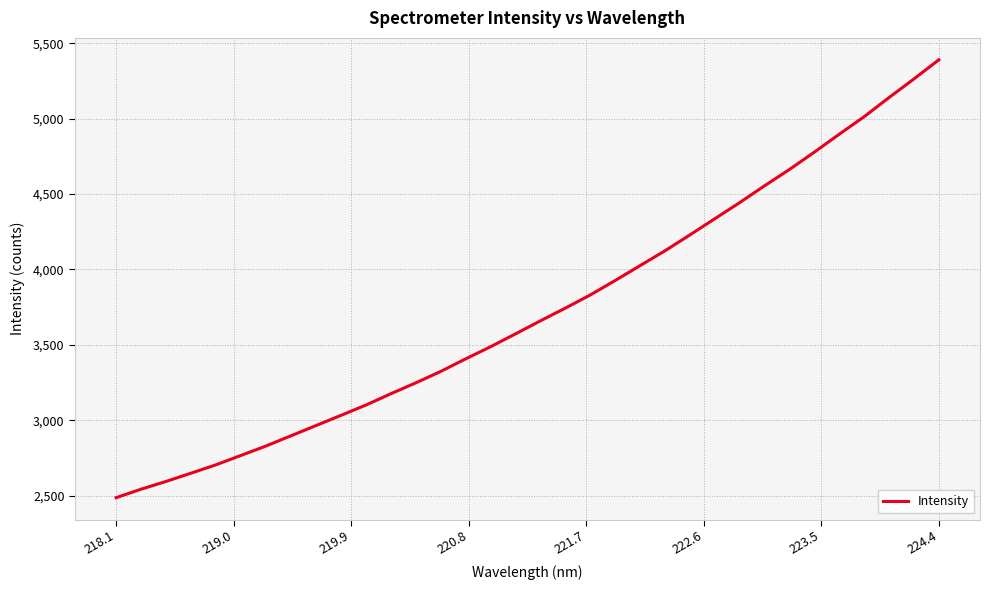

What is the minimum value shown in the chart?

2486.2